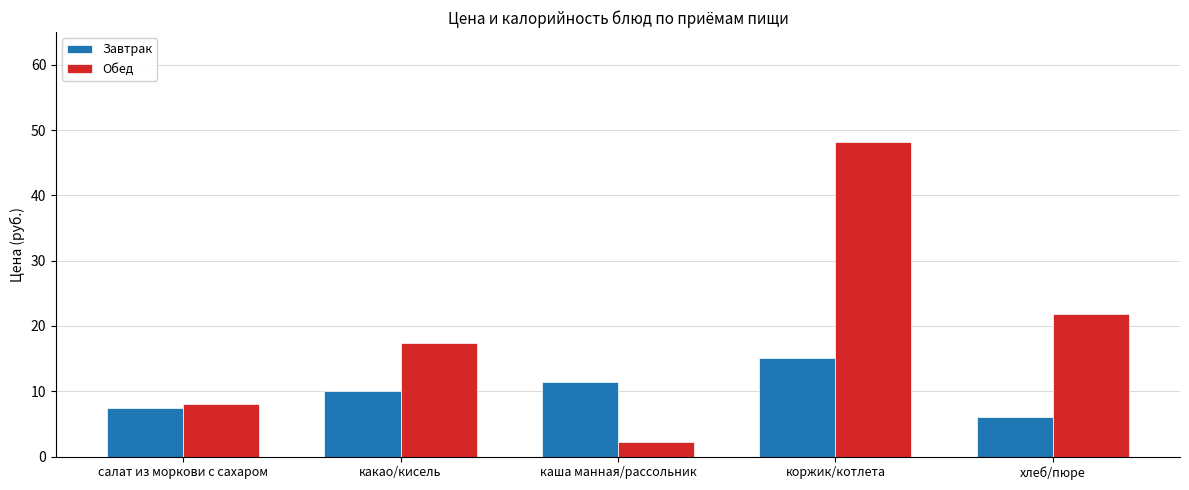

At which category does the chart reach its peak across all series?

коржик/котлета